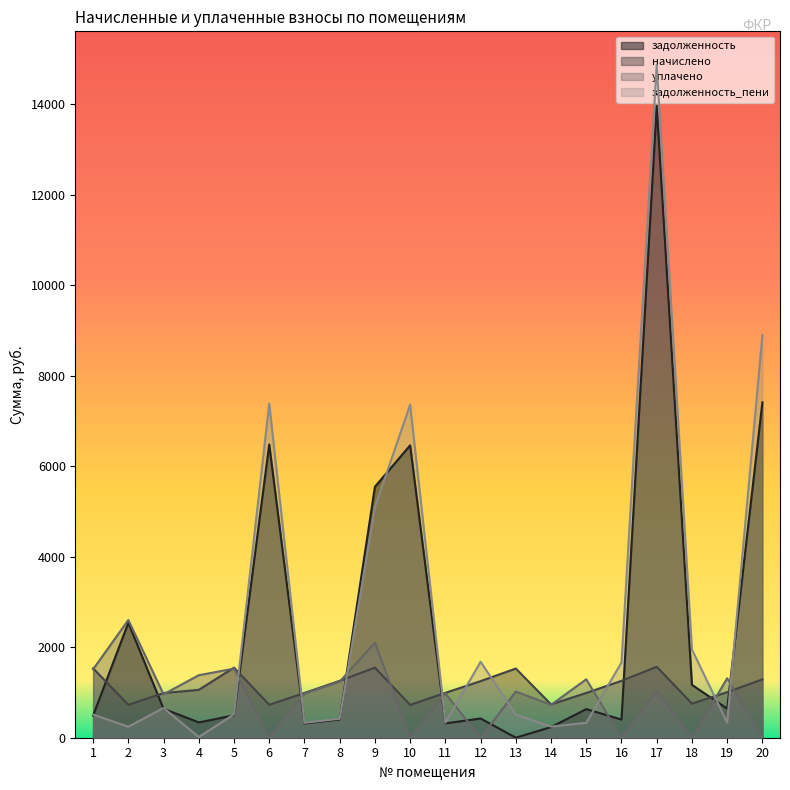

What is the sum of the задолженность values at 16 and 7?

717.6